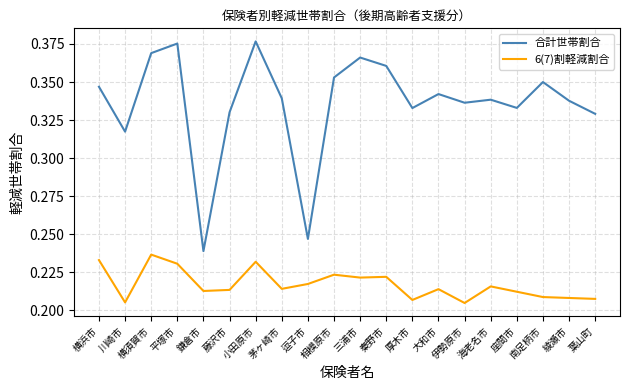

True or false: 合計世帯割合 and 6(7)割軽減割合 intersect in this chart.

False